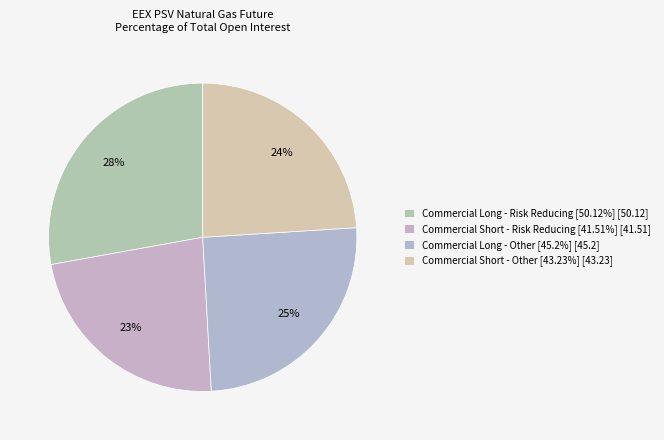

How many segments does this pie chart have?

4